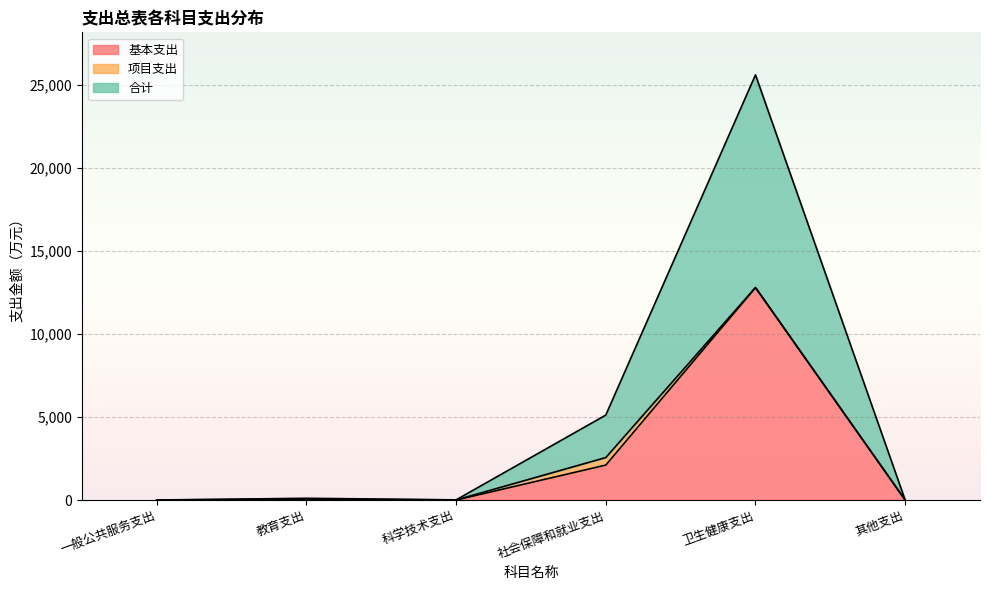

What value does the 合计 series have at 科学技术支出?

5.0